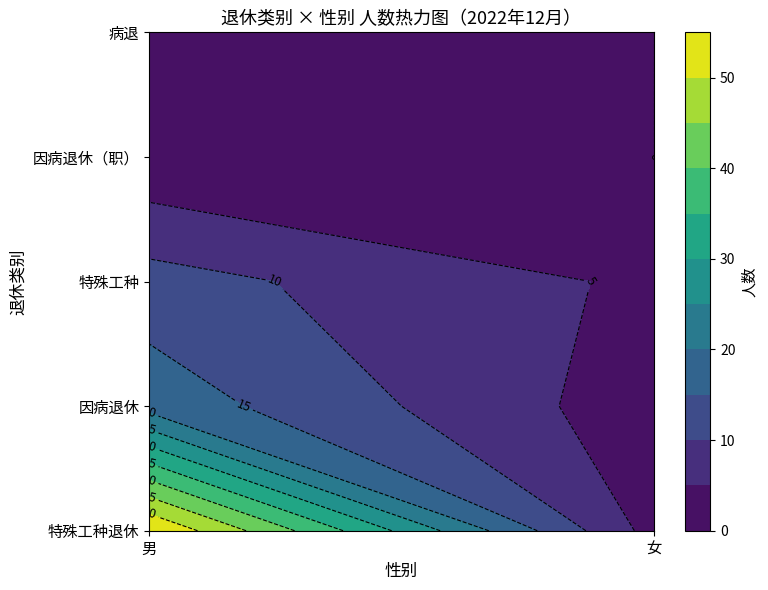

At which label does 女 reach its minimum?

因病退休（职）